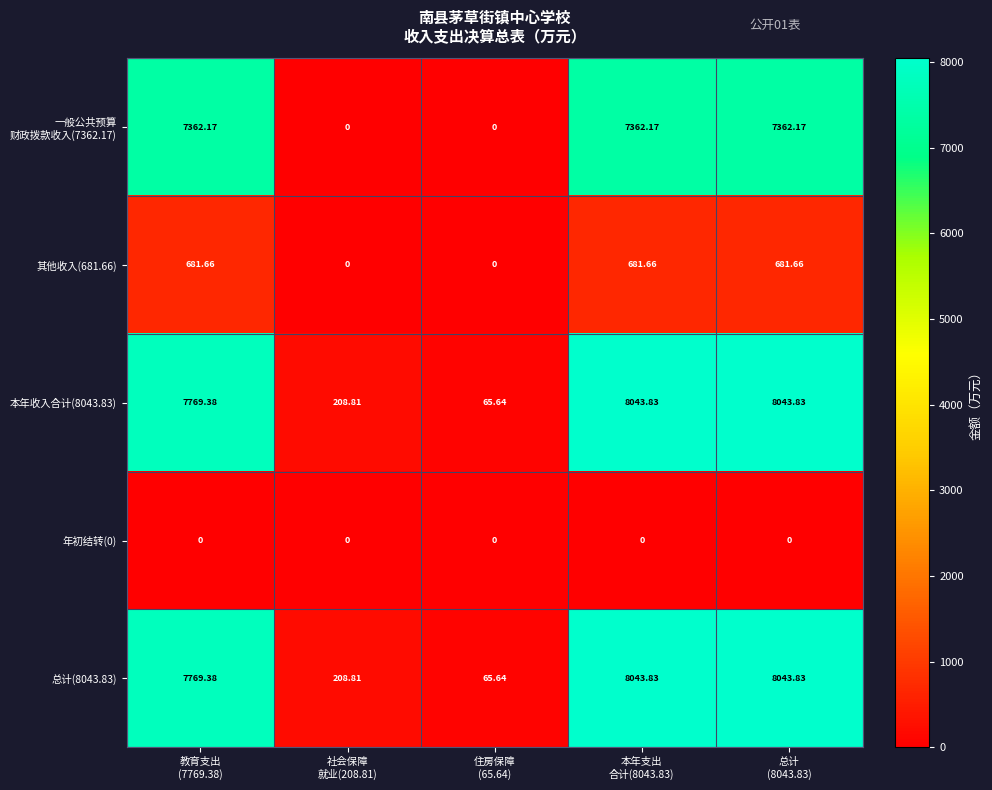

What is the spread (max minus min) of values at 住房保障
(65.64)?

65.6